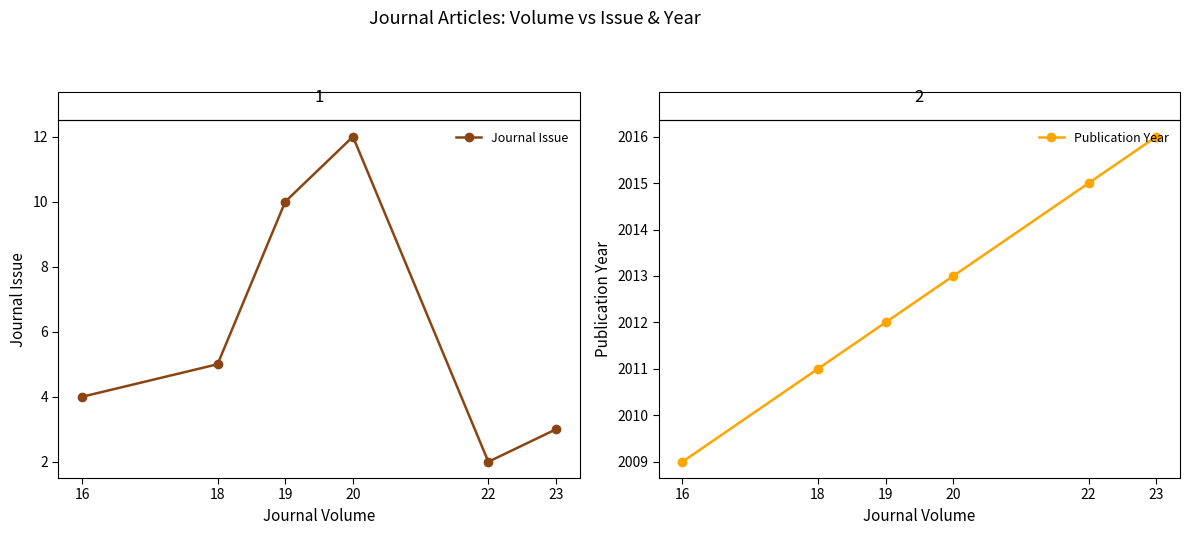

True or false: Publication Year and Journal Issue cross at least once.

False